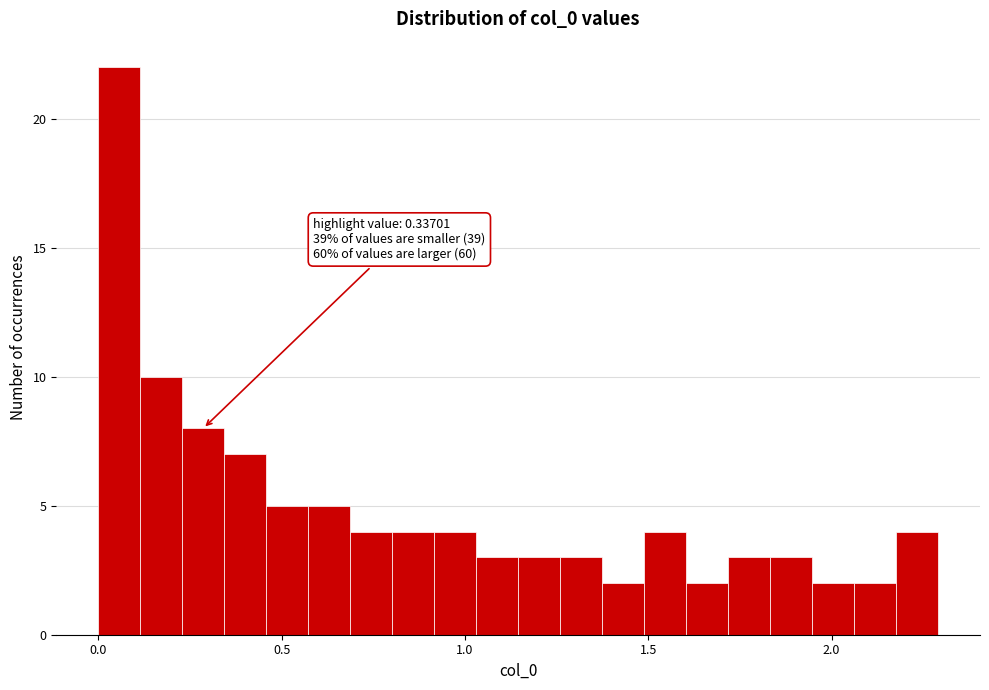

Read against the x-axis, roughly where is the centre of the tallest bar?

0.05